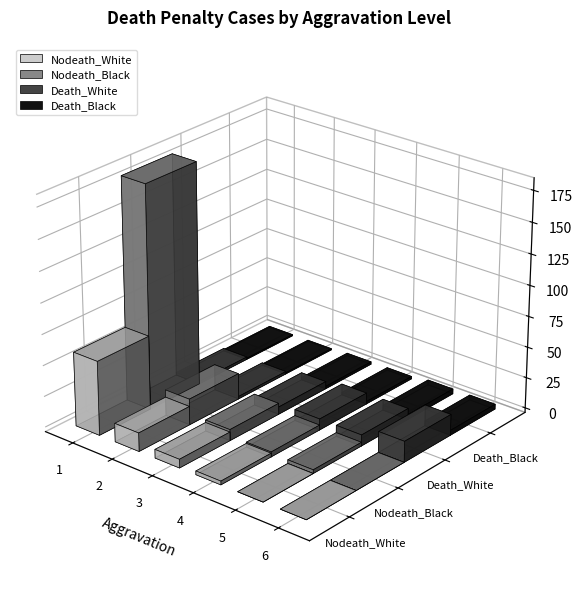

Which category has the highest value across all series?

1